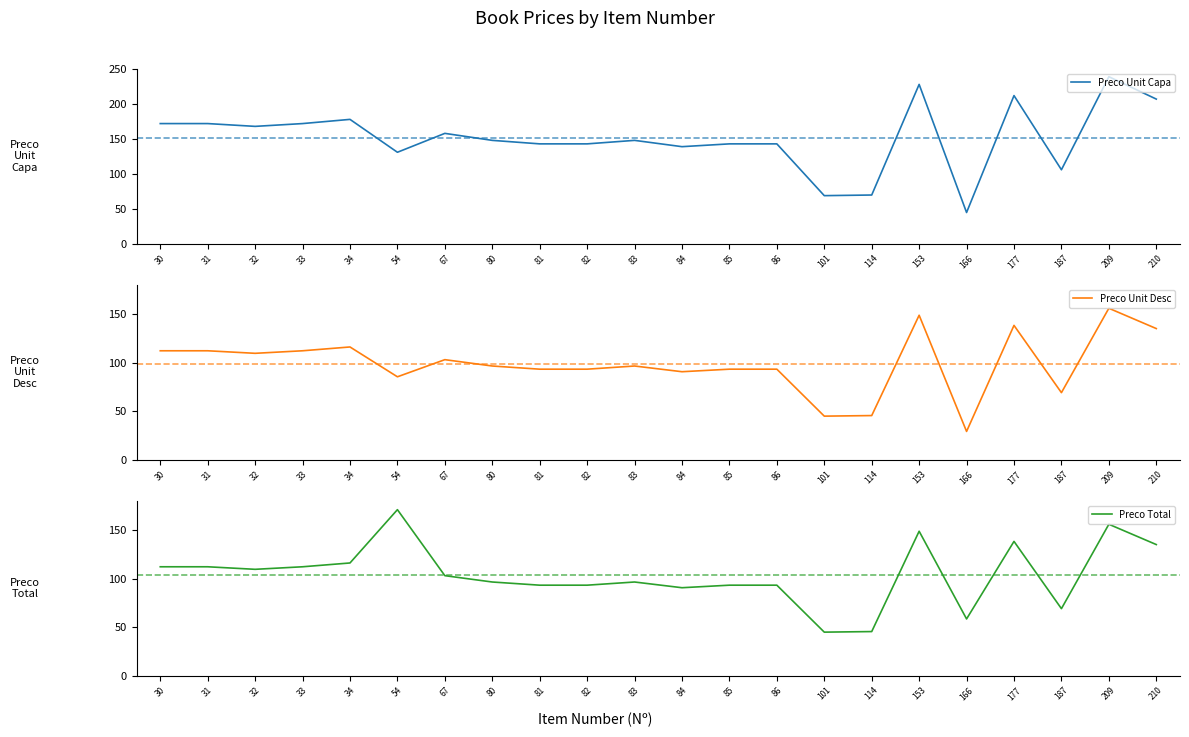

What is the difference between the Preco Total values at 82 and 80?

3.3